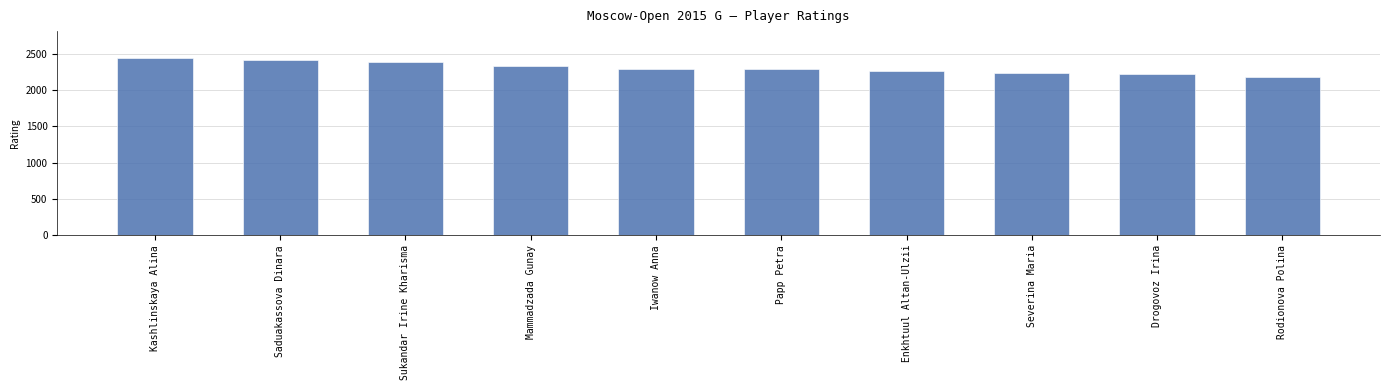

What is the label of the 3rd bar from the right?

Severina Maria